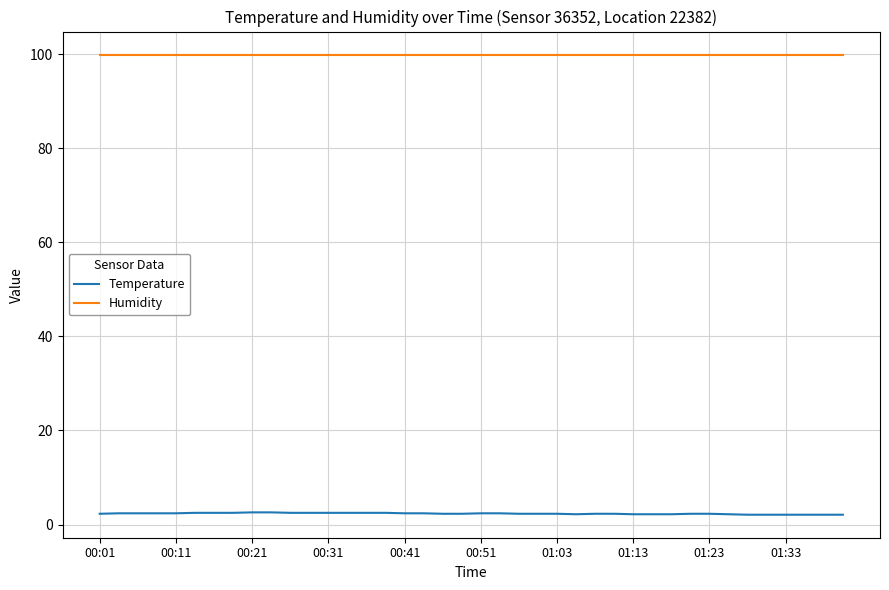

Count the number of data series in this chart.

2